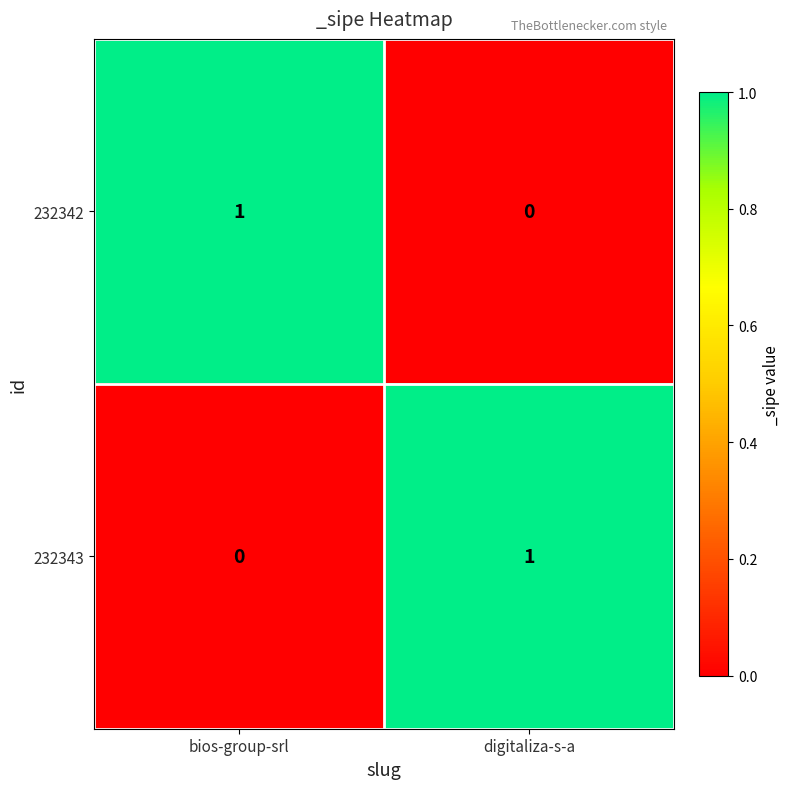

Where is 232343 nearest to the value 0?

bios-group-srl